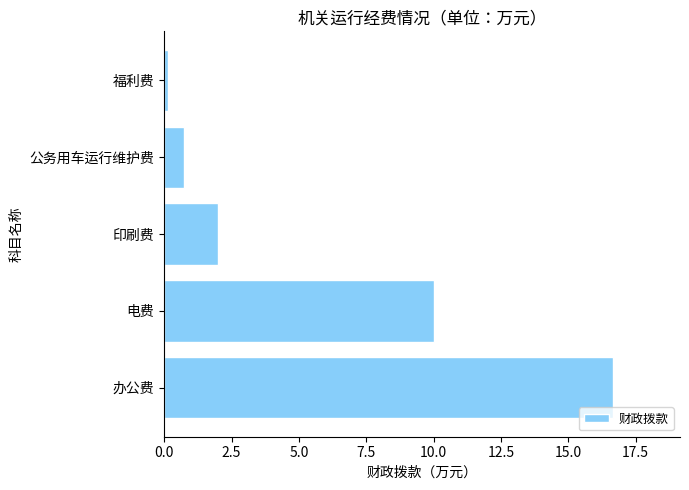

List the labels in order of value, largest first.

办公费, 电费, 印刷费, 公务用车运行维护费, 福利费